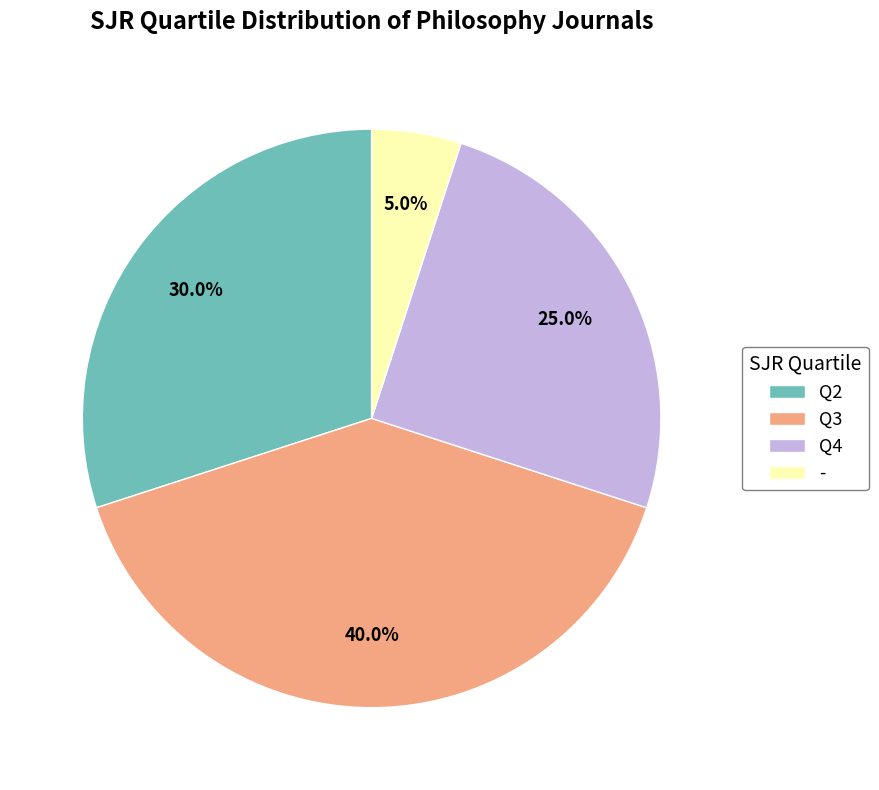

Which has a higher value, Q2 or Q3?

Q3